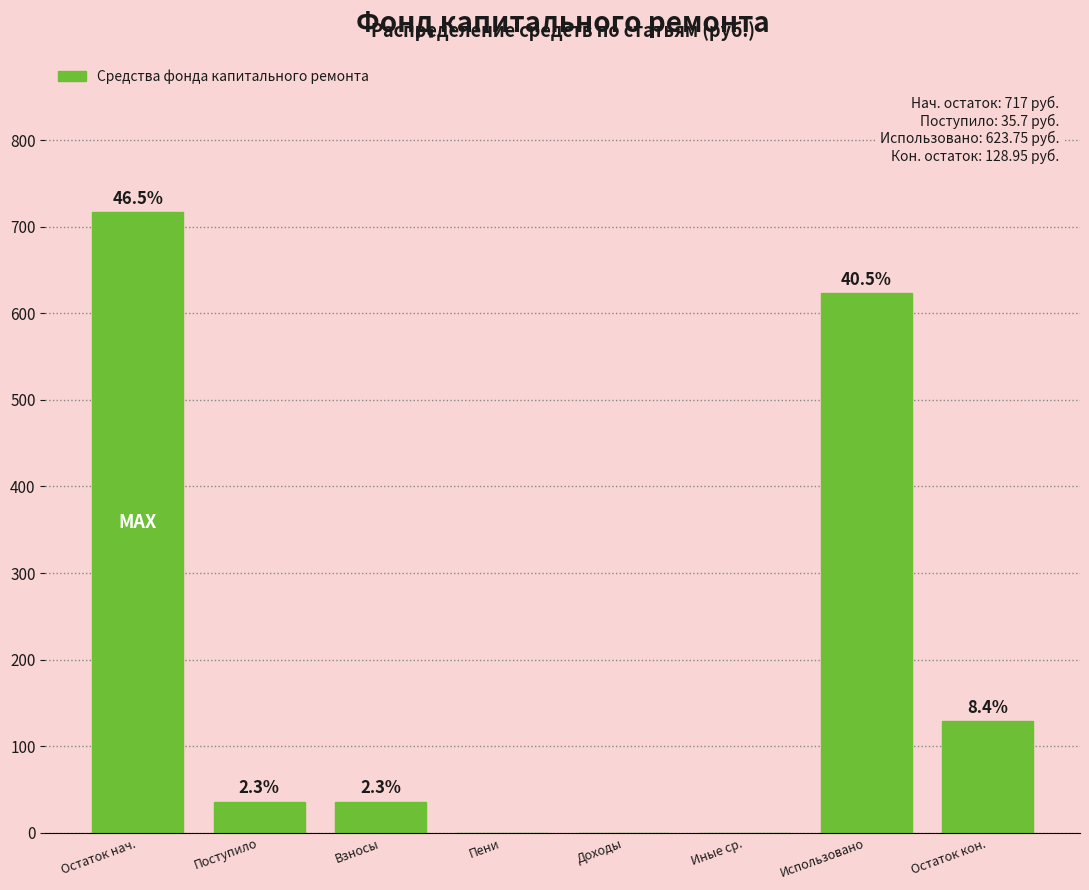

Are the bars horizontal?

No